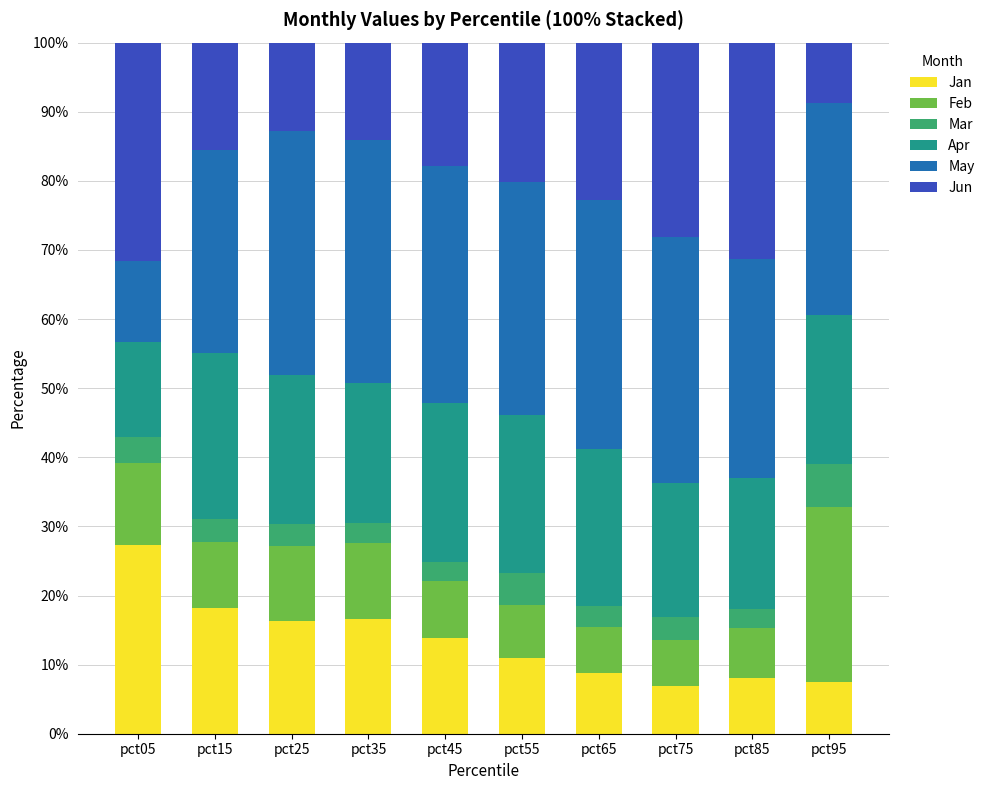

What is the maximum value for Jan?

27.3